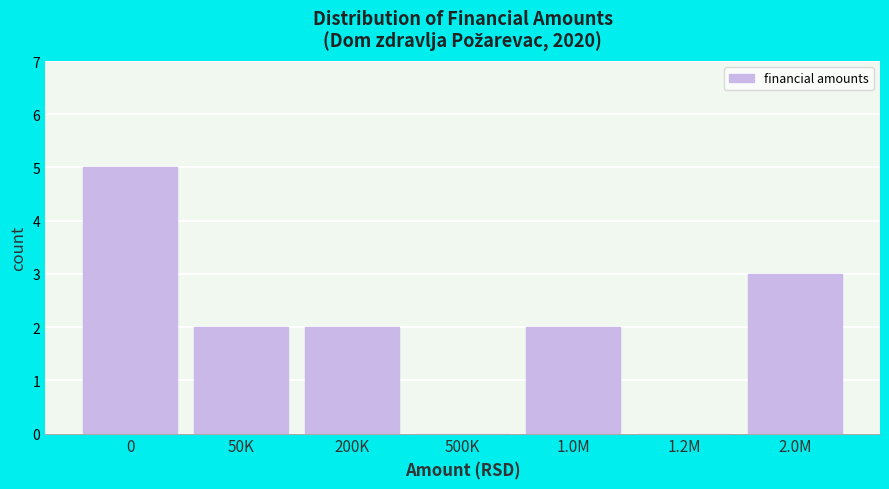

Reading left to right, extract all data points from this chart.

0=5	50K=2	200K=2	500K=0	1.0M=2	1.2M=0	2.0M=3